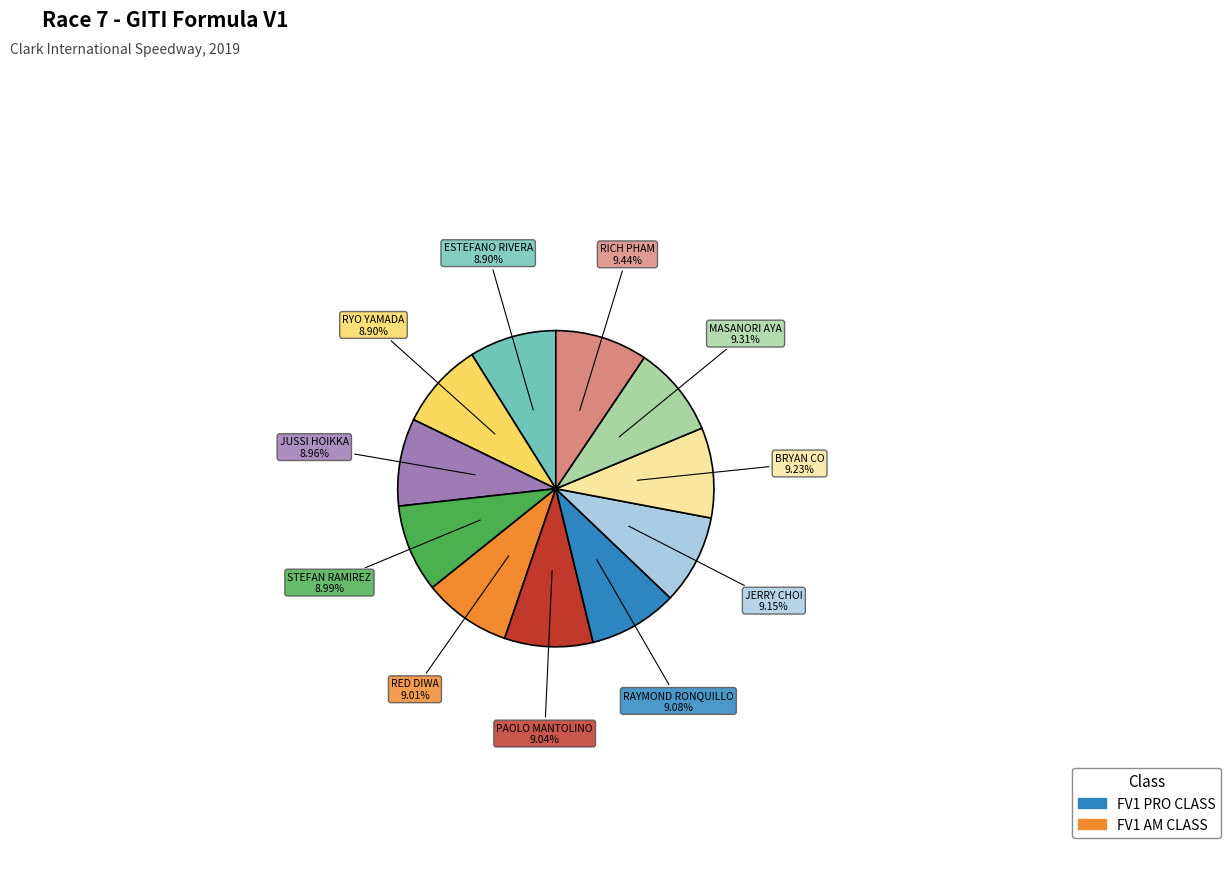

To the nearest percent, what portion does ESTEFANO RIVERA represent?

9%